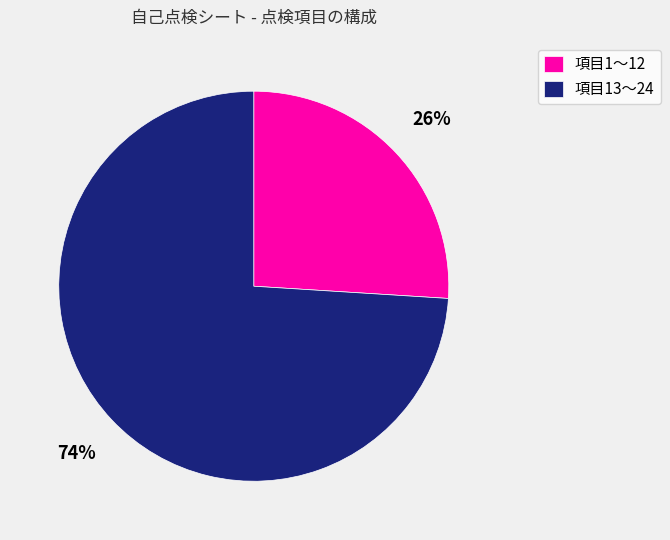

What is the smallest slice in the pie chart?

項目1〜12